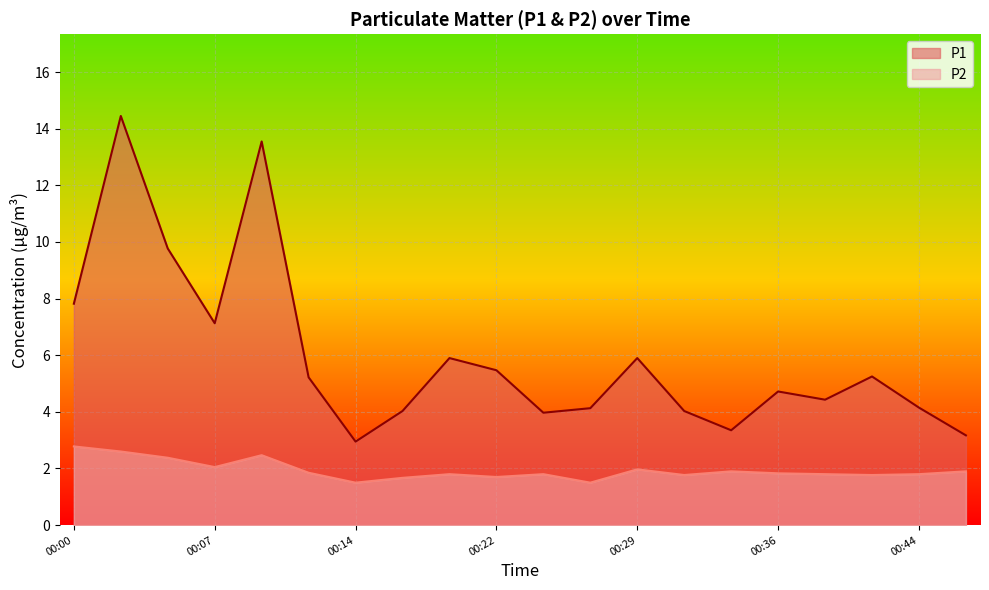

Which label corresponds to the largest value in the chart?

00:02